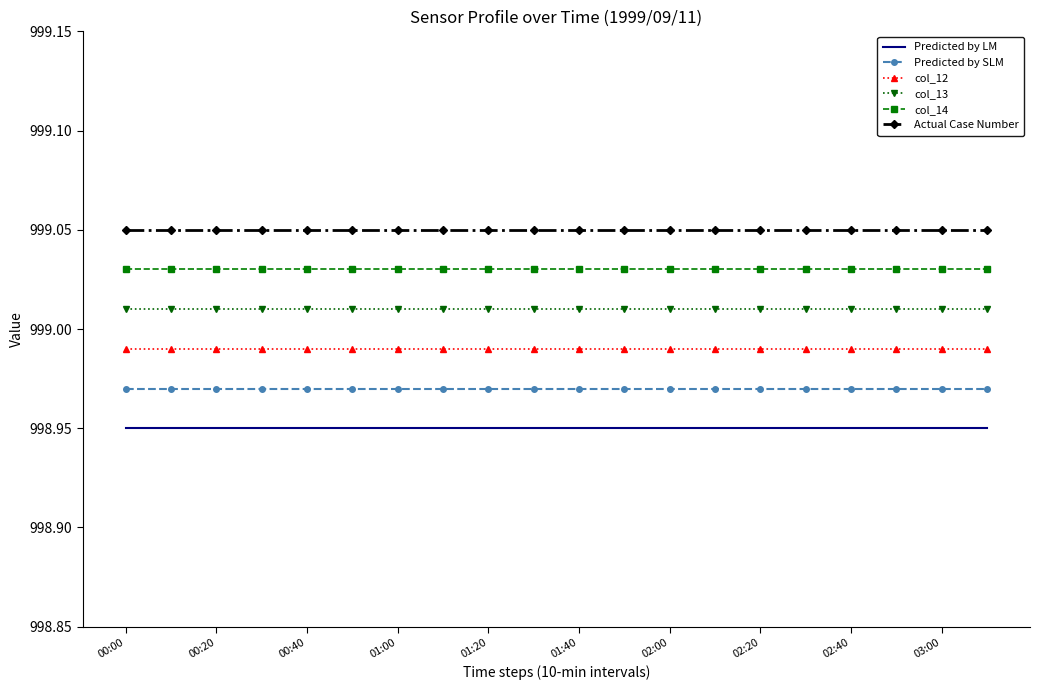

Which series has the largest total across all categories?

Actual Case Number